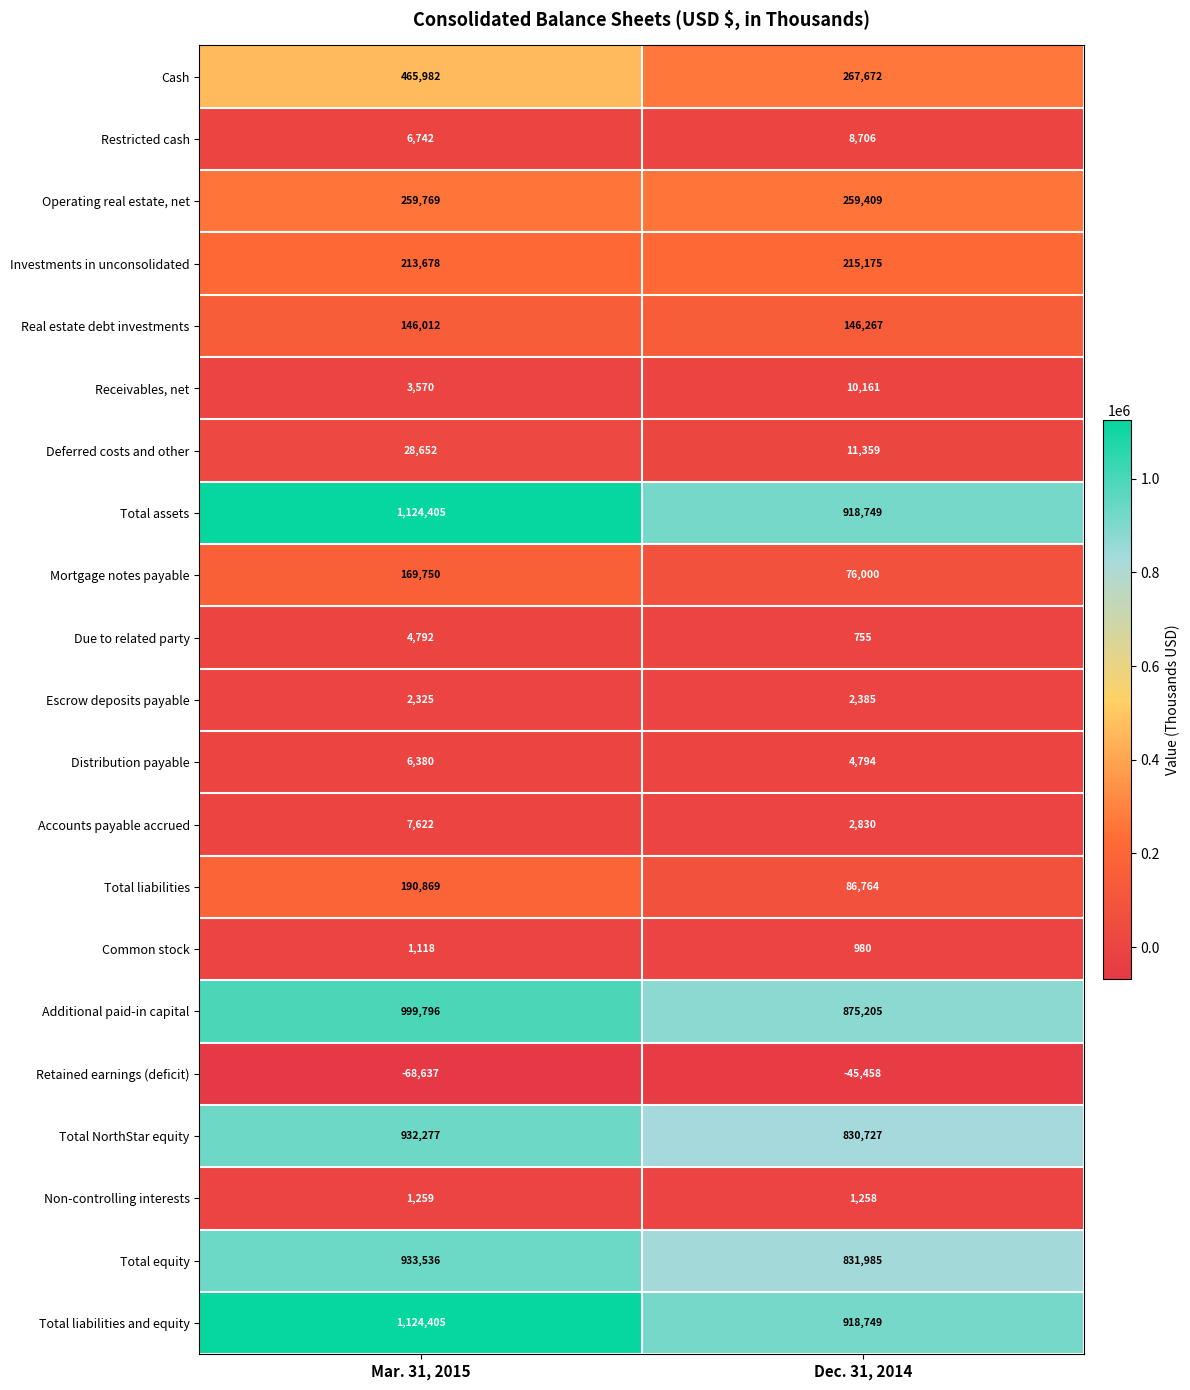

What is the sum of the Deferred costs and other values at Dec. 31, 2014 and Mar. 31, 2015?

40011